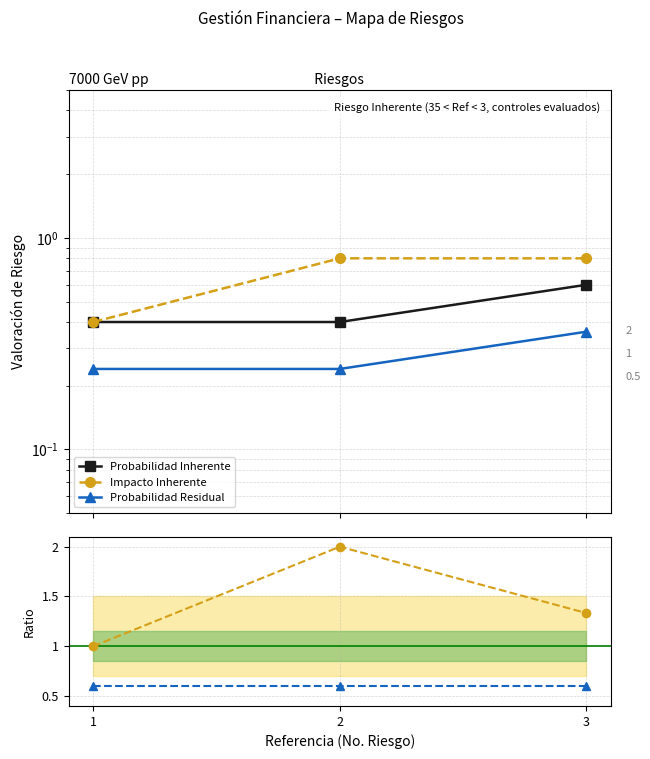

The Probabilidad Residual series shows 0.2 at 1. True or false?

True